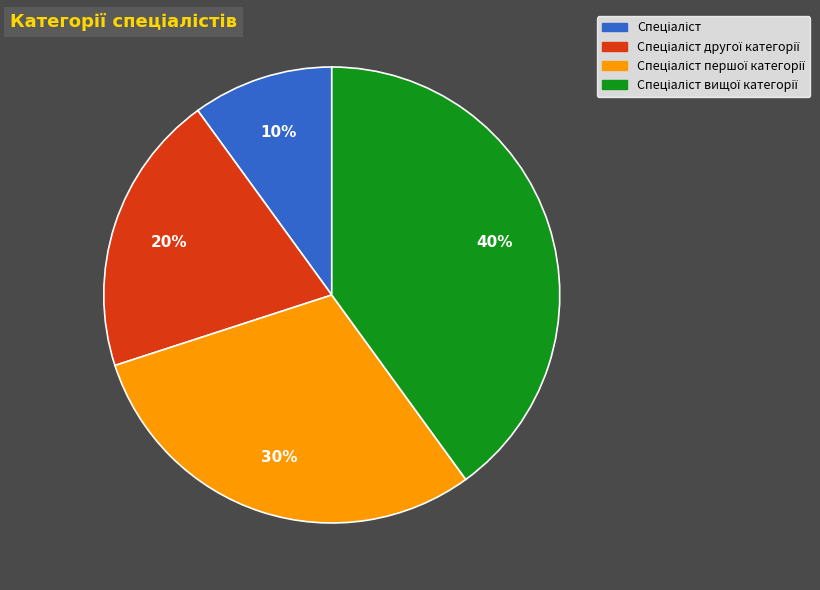

To the nearest percent, what is the average slice percentage?

25%